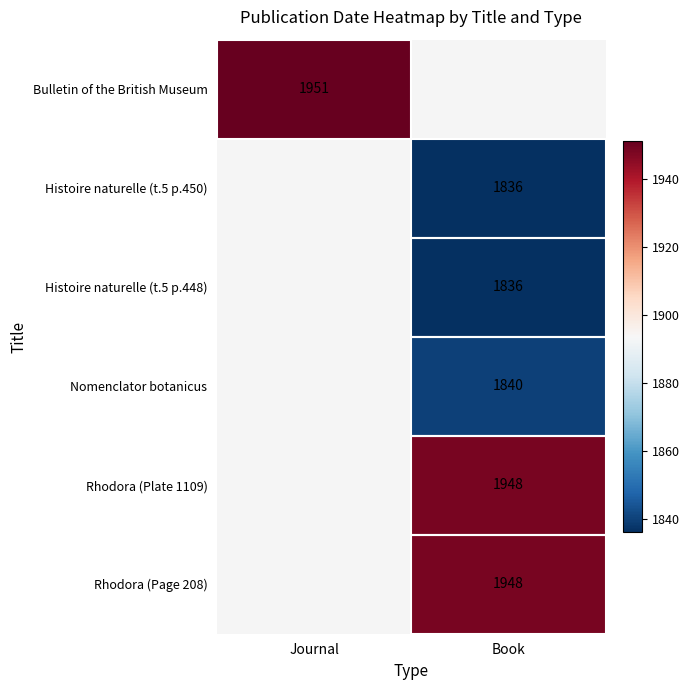

The value of Histoire naturelle (t.5 p.448) at Book is 888.5. True or false?

False